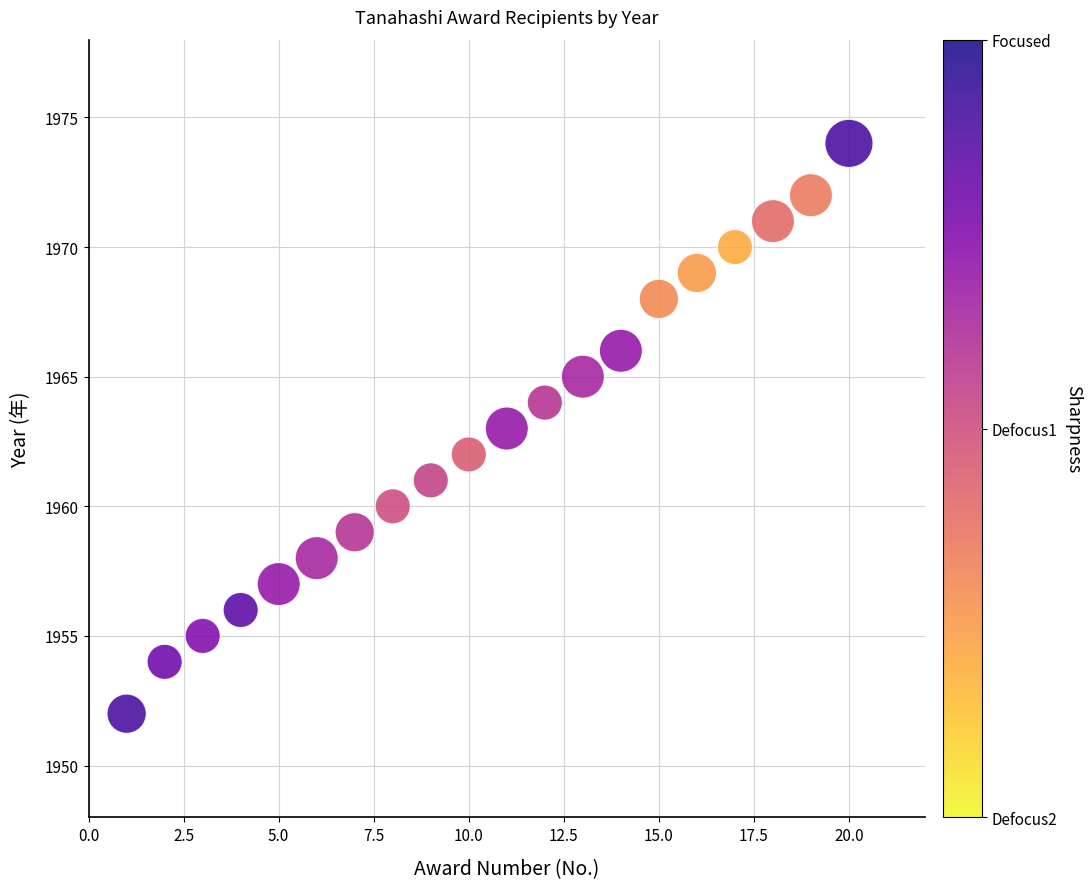

What is the range of Y values (max minus min)?

22